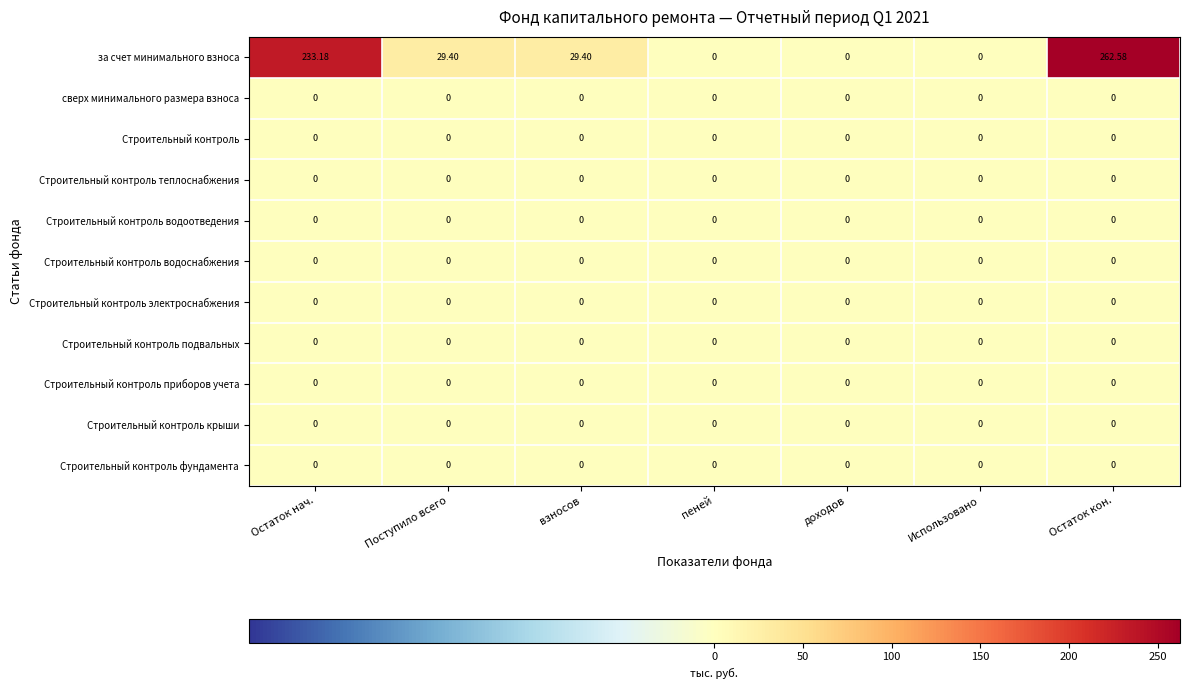

What is the spread (max minus min) of values at Остаток нач.?

233.2